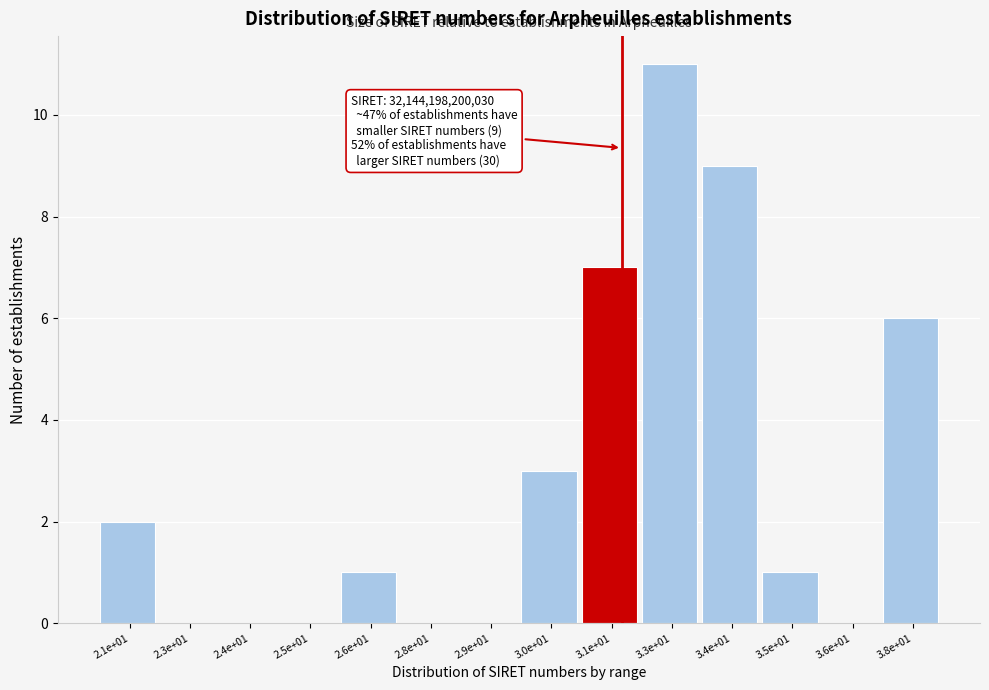

Reading right to left, extract all data points from this chart.

3.8e+01=6	3.6e+01=0	3.5e+01=1	3.4e+01=9	3.3e+01=11	3.1e+01=7	3.0e+01=3	2.9e+01=0	2.8e+01=0	2.6e+01=1	2.5e+01=0	2.4e+01=0	2.3e+01=0	2.1e+01=2